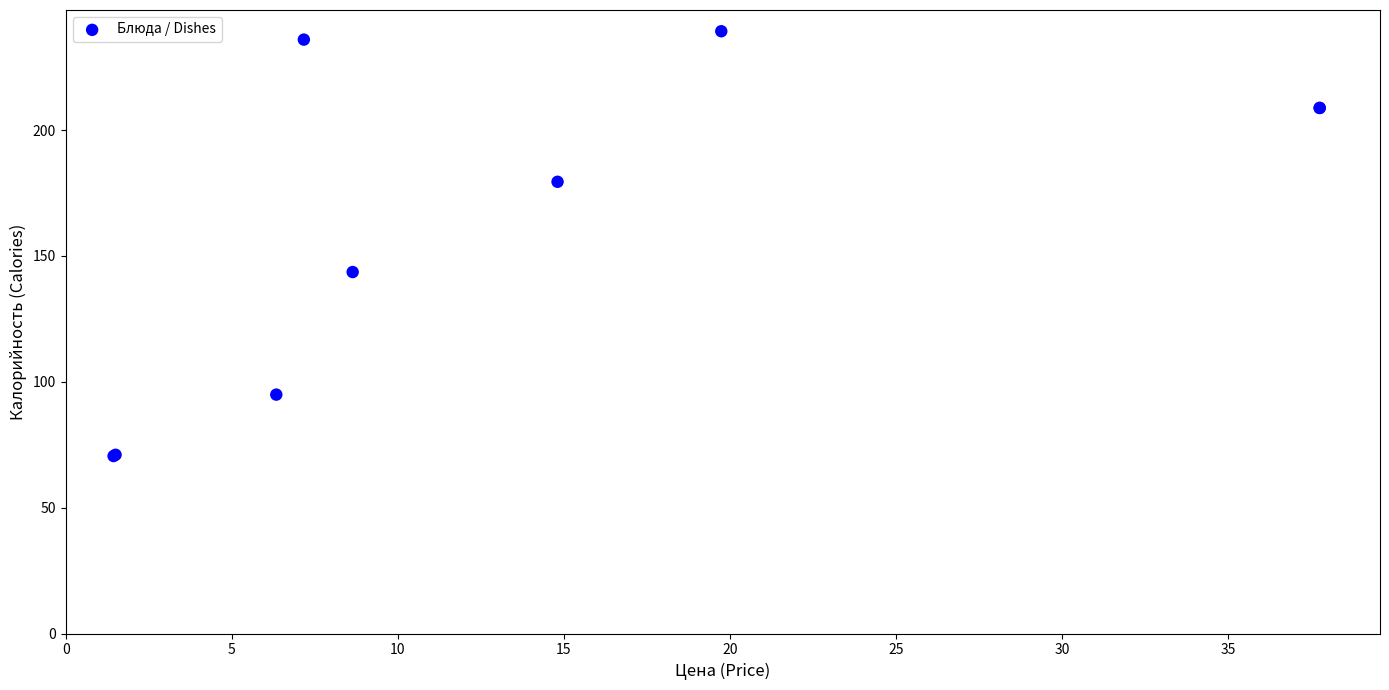

What Y value in the scatter plot is closest to 154?

143.6